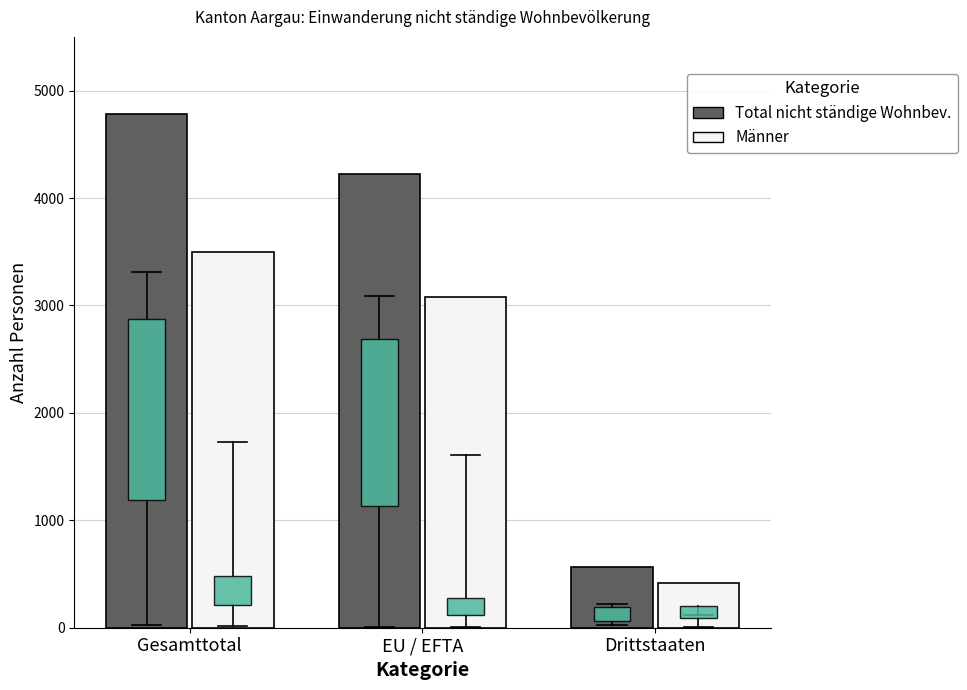

Count the Total nicht ständige Wohnbev. values in the range 563 to 4786.

3